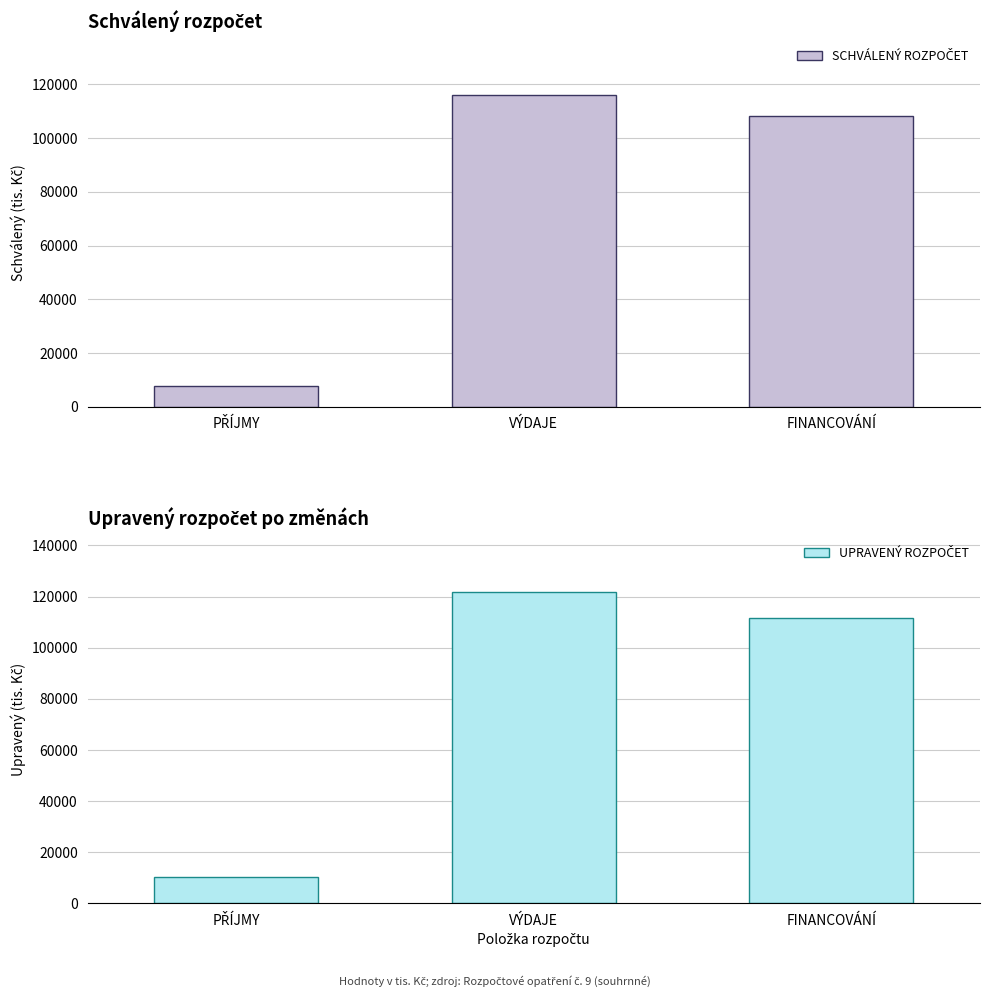

Reading left to right, transcribe all the data shown in this chart.

SCHVÁLENÝ ROZPOČET: PŘÍJMY=7722.0	VÝDAJE=115957.0	FINANCOVÁNÍ=108235.0
UPRAVENÝ ROZPOČET: PŘÍJMY=10359.2	VÝDAJE=121885.2	FINANCOVÁNÍ=111526.0